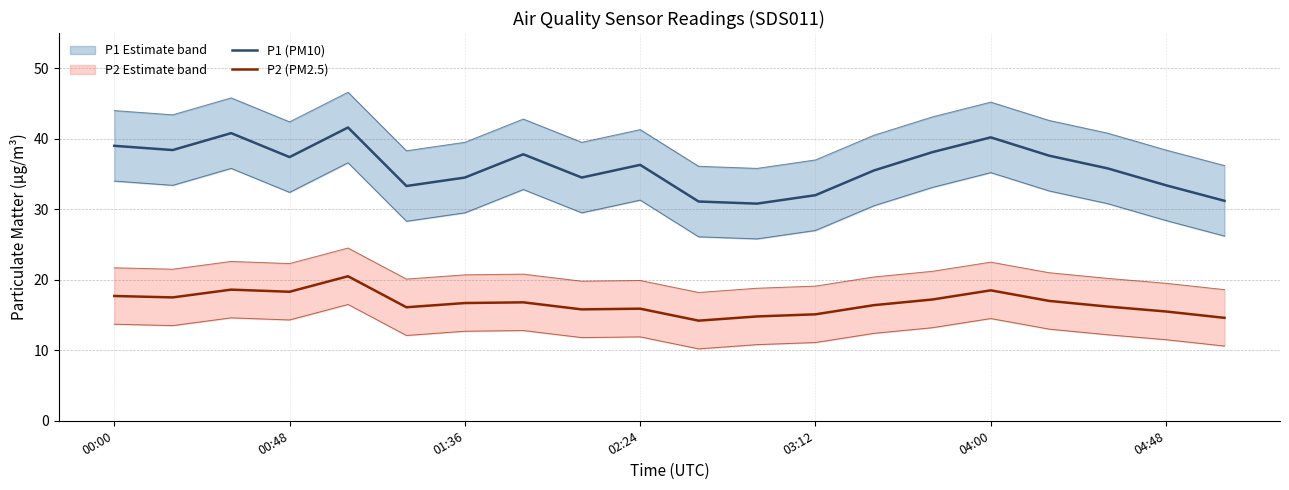

How many interior local valleys does the P1 (PM10) series have?

5